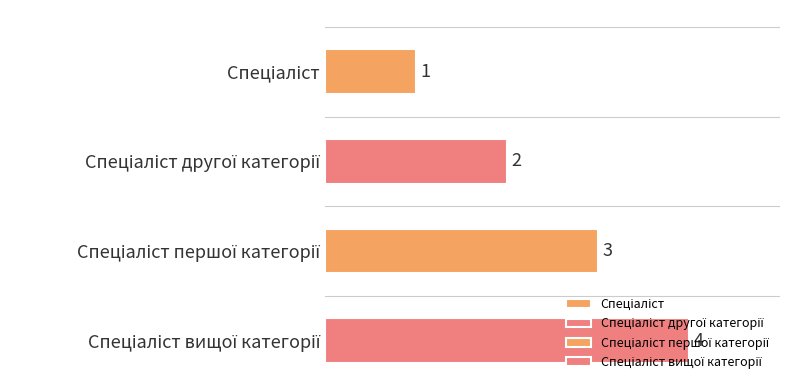

Between Спеціаліст першої категорії and Спеціаліст вищої категорії, which is larger?

Спеціаліст вищої категорії